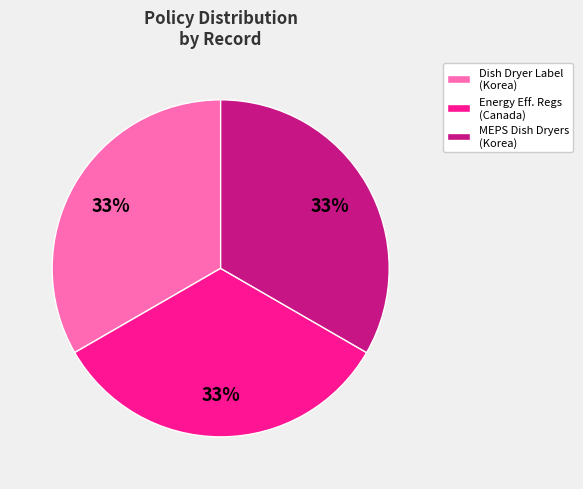

Does Dish Dryer Label (Korea) represent more than half of the total?

No